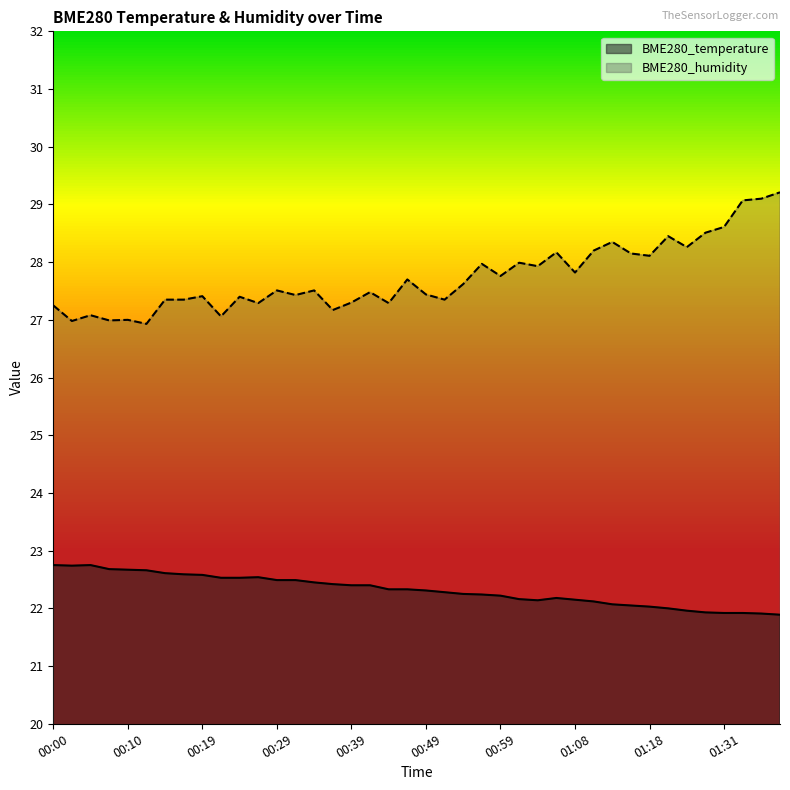

Rank the categories by BME280_temperature value from highest to lowest.

00:00, 00:05, 00:02, 00:07, 00:10, 00:12, 00:15, 00:17, 00:19, 00:27, 00:22, 00:24, 00:29, 00:32, 00:34, 00:37, 00:39, 00:41, 00:44, 00:46, 00:49, 00:51, 00:54, 00:56, 00:59, 01:06, 01:01, 01:08, 01:04, 01:11, 01:13, 01:16, 01:18, 01:21, 01:23, 01:28, 01:31, 01:33, 01:36, 01:38